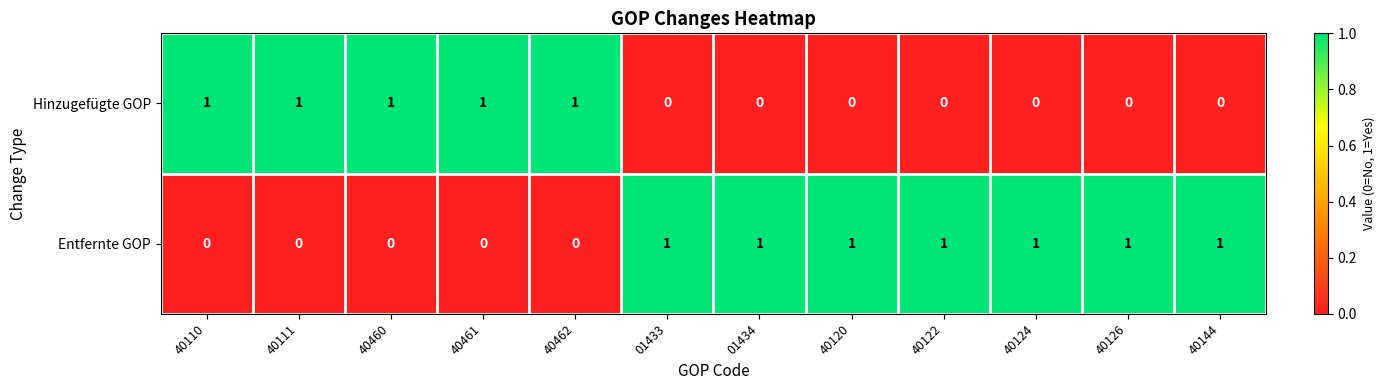

List the series in order of their overall mean, lowest first.

Hinzugefügte GOP, Entfernte GOP